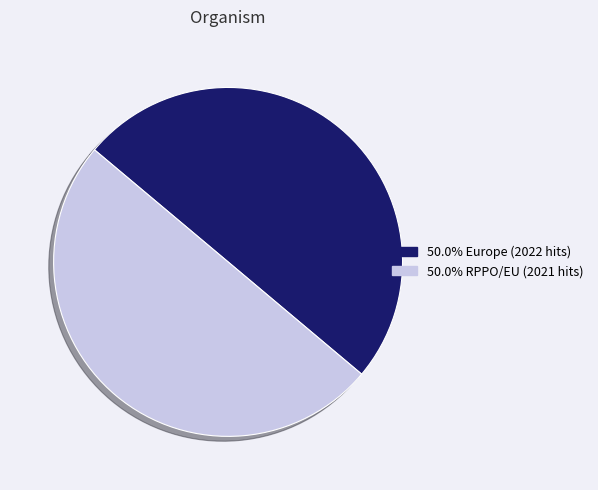

How many slices are in this pie chart?

2